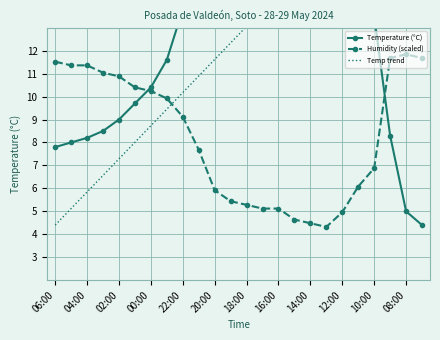

Where does the Humidity (scaled) series first go above 9?

06:00